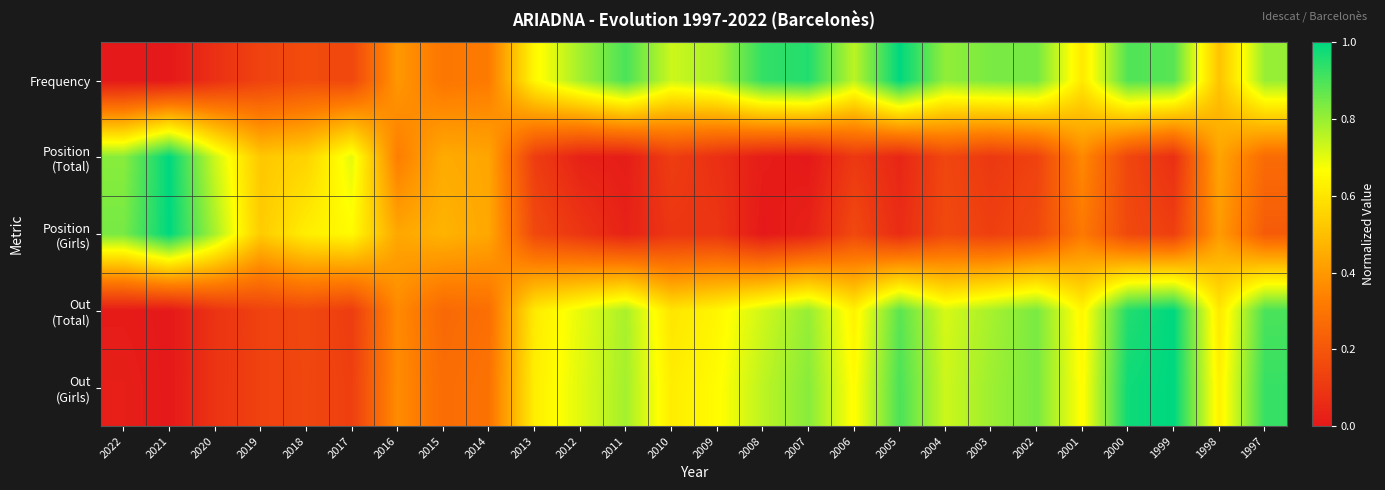

Which label corresponds to the smallest value in the chart?

2022